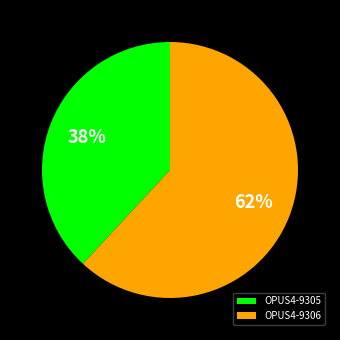

Rank the categories by value from lowest to highest.

OPUS4-9305, OPUS4-9306